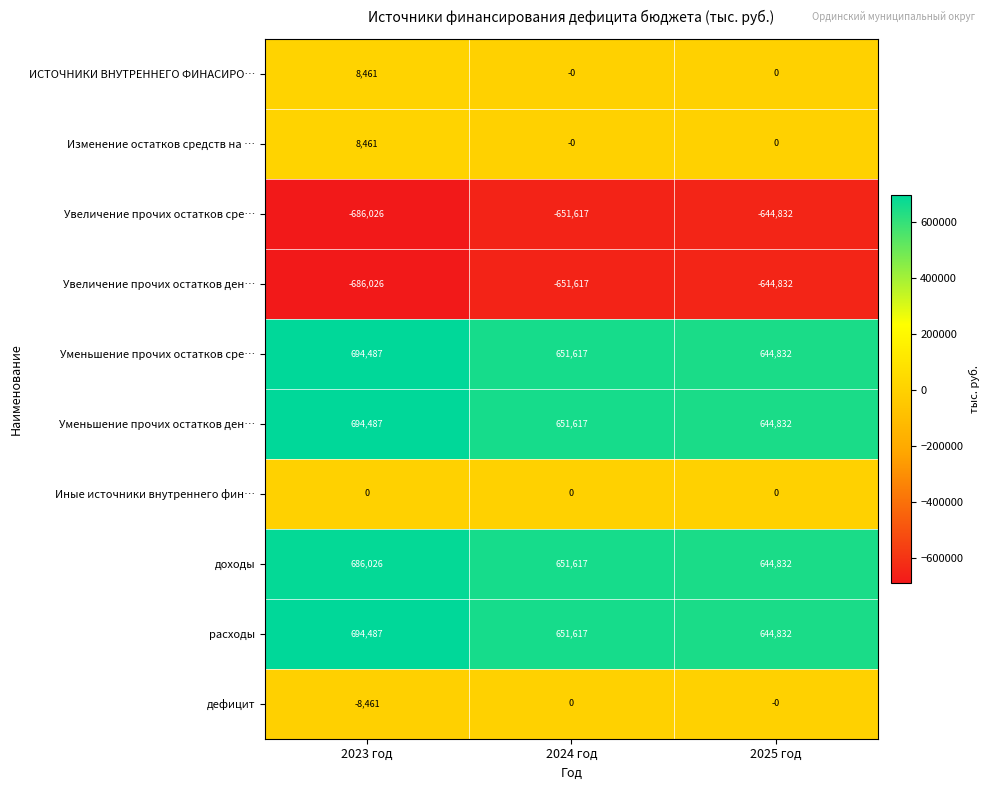

Reading left to right, list all the values displayed in this chart.

ИСТОЧНИКИ ВНУТРЕННЕГО ФИНАСИРО…: 8461	0	0
Изменение остатков средств на …: 8461	0	0
Увеличение прочих остатков сре…: -686026	-651617	-644832
Увеличение прочих остатков ден…: -686026	-651617	-644832
Уменьшение прочих остатков сре…: 694487	651617	644832
Уменьшение прочих остатков ден…: 694487	651617	644832
Иные источники внутреннего фин…: 0	0	0
доходы: 686026	651617	644832
расходы: 694487	651617	644832
дефицит: -8461	0	0